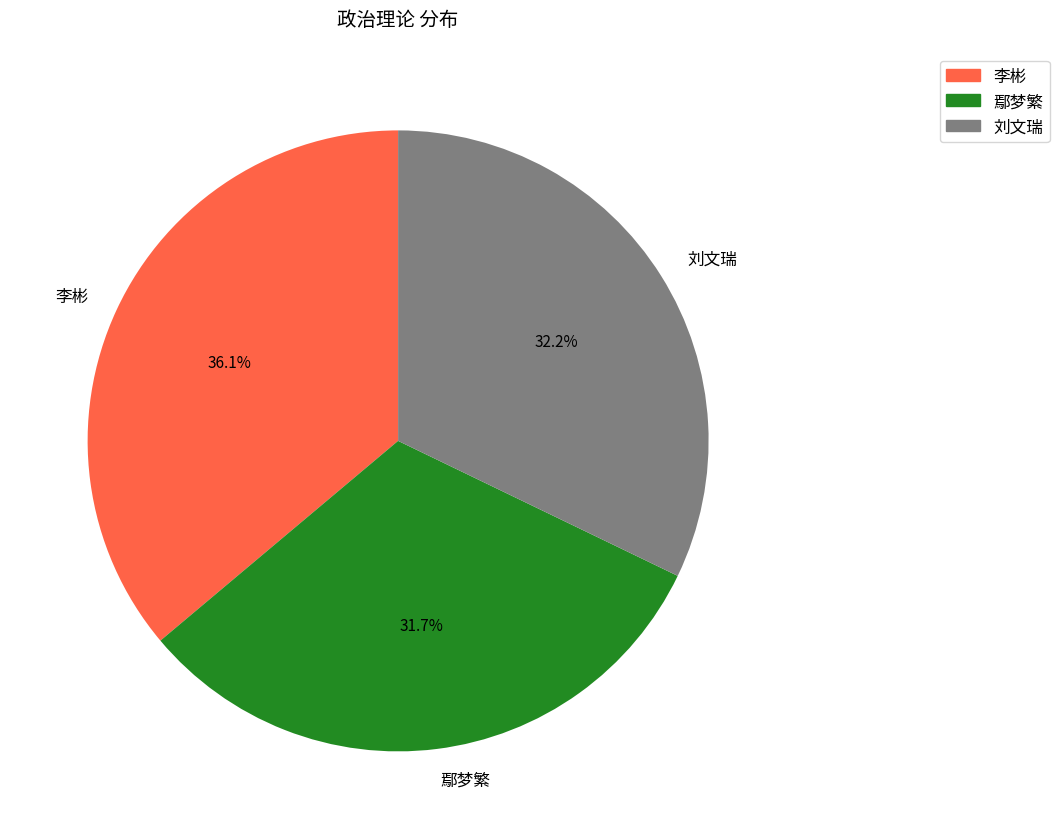

Approximately how many times larger is the value at 鄢梦繁 compared to 李彬?

0.9